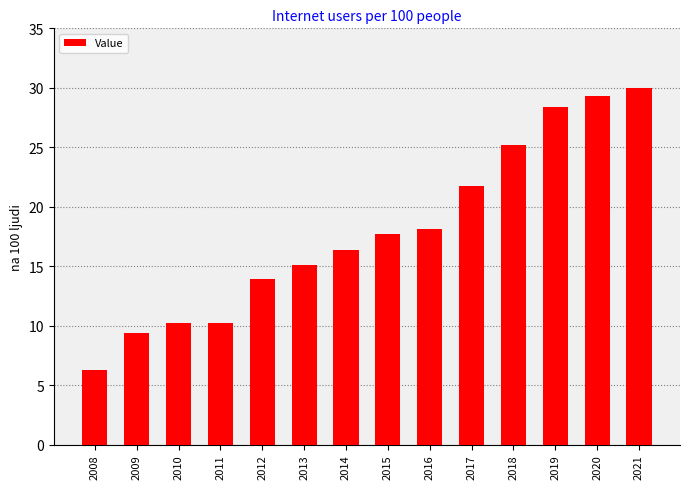

What is the value of the 6th bar from the left?

15.1